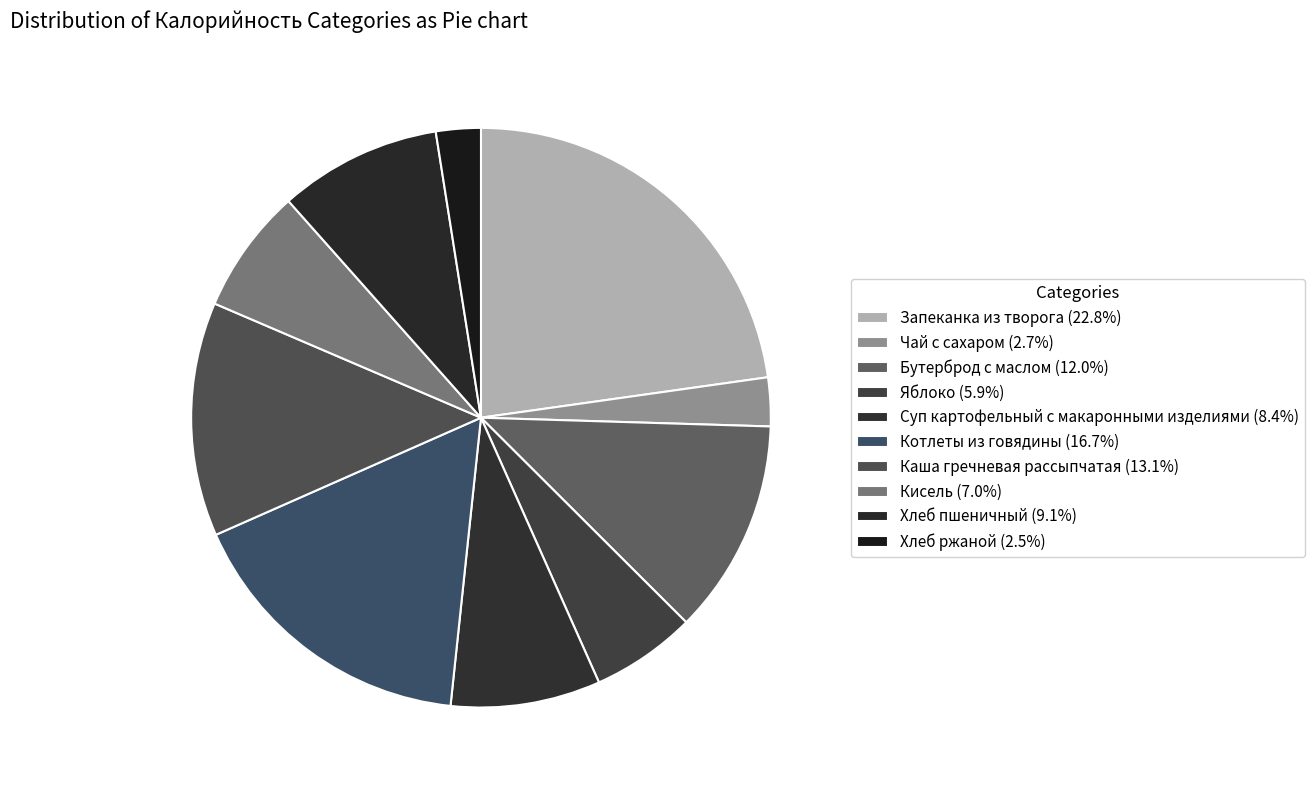

What is the largest slice in the pie chart?

Запеканка из творога